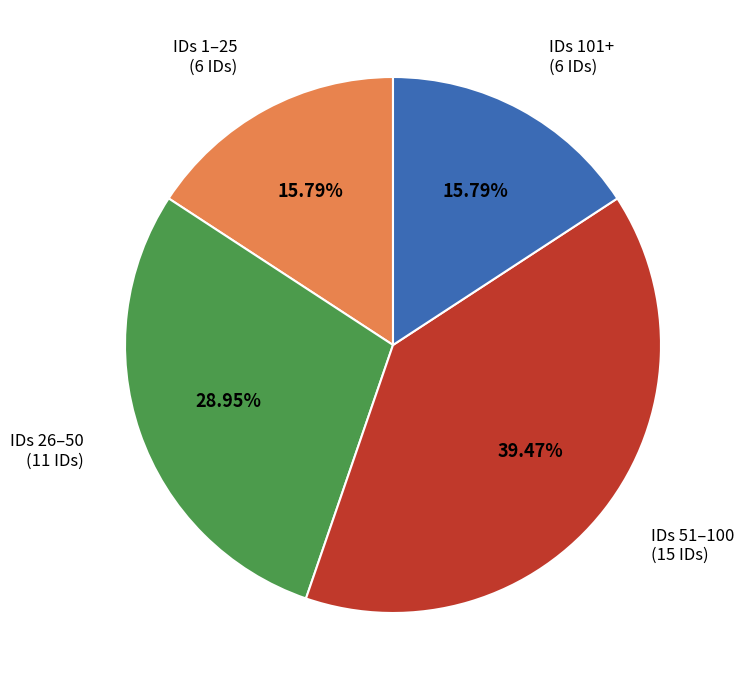

Does any single category account for the majority?

No